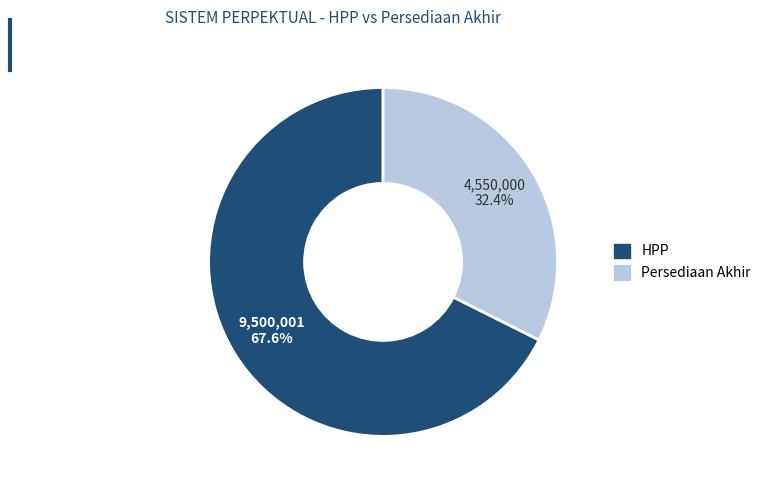

To the nearest percent, what percentage of the pie is Persediaan Akhir?

32%